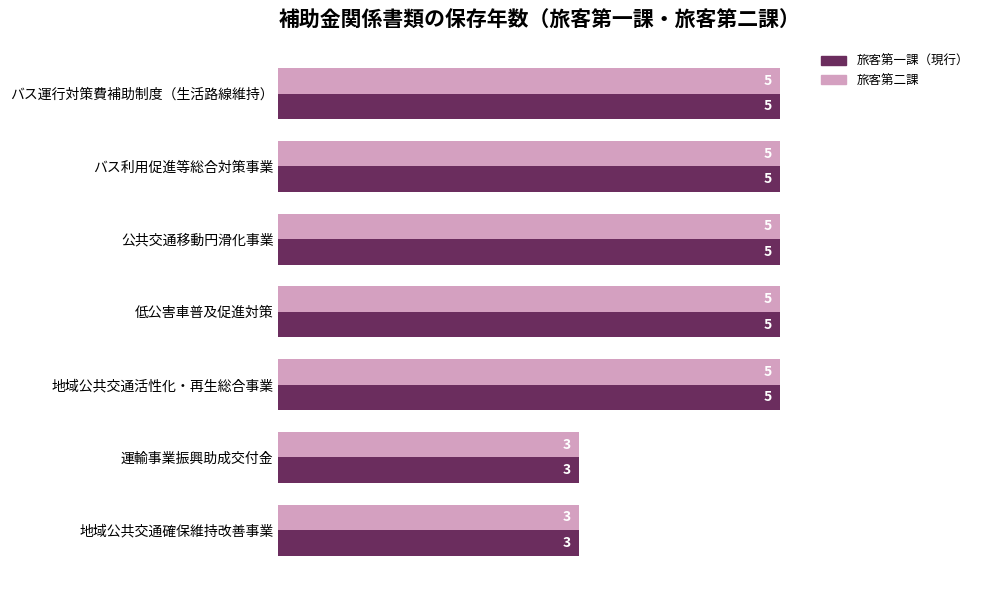

How many 旅客第二課 values are between 3 and 5?

7